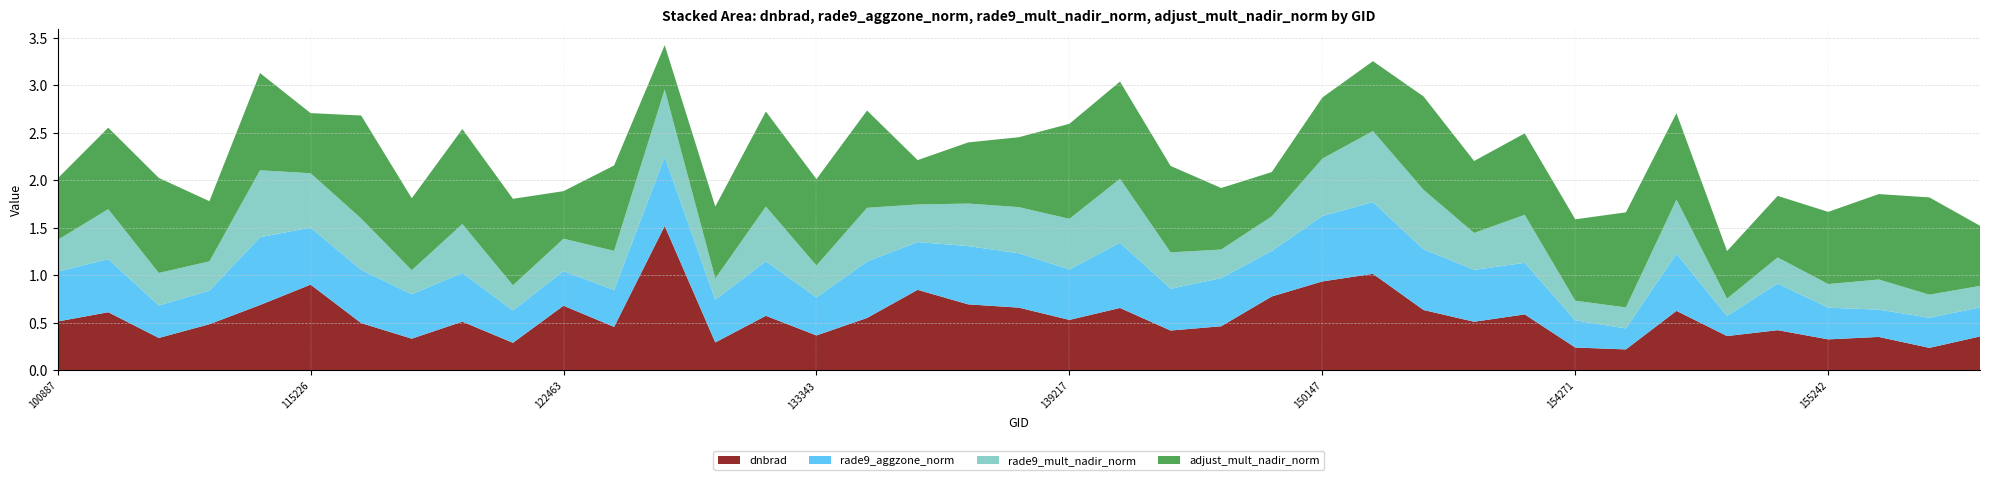

Reading right to left, list all the values displayed in this chart.

dnbrad: 155794=0.4	155612=0.2	155424=0.4	155242=0.3	155067=0.4	154860=0.4	154662=0.6	154463=0.2	154271=0.2	151404=0.6	151274=0.5	150533=0.6	150348=1.0	150147=0.9	149775=0.8	149210=0.5	148798=0.4	143488=0.7	139217=0.5	137852=0.7	137664=0.7	6551=0.8	137268=0.6	133343=0.4	133159=0.6	132798=0.3	131704=1.5	123011=0.5	122463=0.7	122289=0.3	122118=0.5	121771=0.3	121249=0.5	115226=0.9	115113=0.7	109184=0.5	104431=0.3	104315=0.6	100887=0.5
rade9_aggzone_norm: 155794=0.3	155612=0.3	155424=0.3	155242=0.3	155067=0.5	154860=0.2	154662=0.6	154463=0.2	154271=0.3	151404=0.5	151274=0.5	150533=0.6	150348=0.8	150147=0.7	149775=0.5	149210=0.5	148798=0.4	143488=0.7	139217=0.5	137852=0.6	137664=0.6	6551=0.5	137268=0.6	133343=0.4	133159=0.6	132798=0.4	131704=0.7	123011=0.4	122463=0.4	122289=0.3	122118=0.5	121771=0.5	121249=0.6	115226=0.6	115113=0.7	109184=0.4	104431=0.3	104315=0.6	100887=0.5
rade9_mult_nadir_norm: 155794=0.2	155612=0.2	155424=0.3	155242=0.2	155067=0.3	154860=0.2	154662=0.6	154463=0.2	154271=0.2	151404=0.5	151274=0.4	150533=0.6	150348=0.7	150147=0.6	149775=0.4	149210=0.3	148798=0.4	143488=0.7	139217=0.5	137852=0.5	137664=0.4	6551=0.4	137268=0.6	133343=0.3	133159=0.6	132798=0.2	131704=0.7	123011=0.4	122463=0.3	122289=0.3	122118=0.5	121771=0.3	121249=0.5	115226=0.6	115113=0.7	109184=0.3	104431=0.3	104315=0.5	100887=0.3
adjust_mult_nadir_norm: 155794=0.6	155612=1.0	155424=0.9	155242=0.8	155067=0.6	154860=0.5	154662=0.9	154463=1.0	154271=0.9	151404=0.9	151274=0.8	150533=1.0	150348=0.7	150147=0.6	149775=0.5	149210=0.6	148798=0.9	143488=1.0	139217=1.0	137852=0.7	137664=0.6	6551=0.5	137268=1.0	133343=0.9	133159=1.0	132798=0.8	131704=0.5	123011=0.9	122463=0.5	122289=0.9	122118=1.0	121771=0.8	121249=1.1	115226=0.6	115113=1.0	109184=0.6	104431=1.0	104315=0.9	100887=0.6